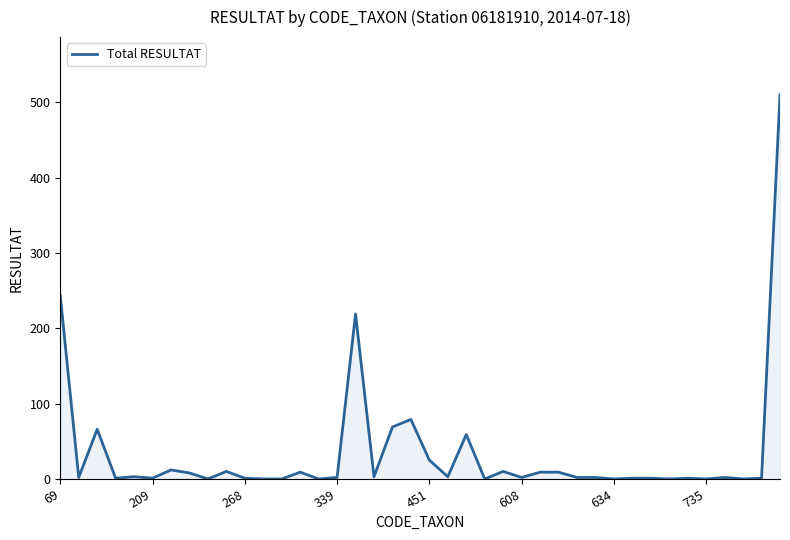

What is the sum of all values?

1365